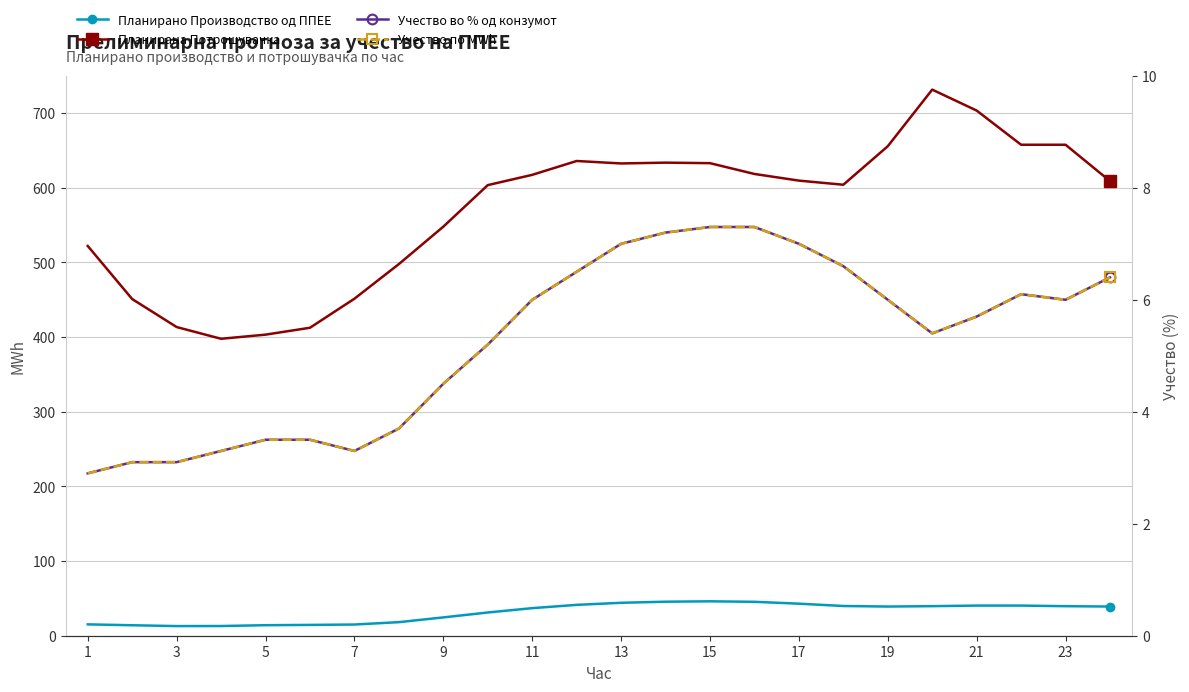

At how many categories does at least one series exceed 138?

24